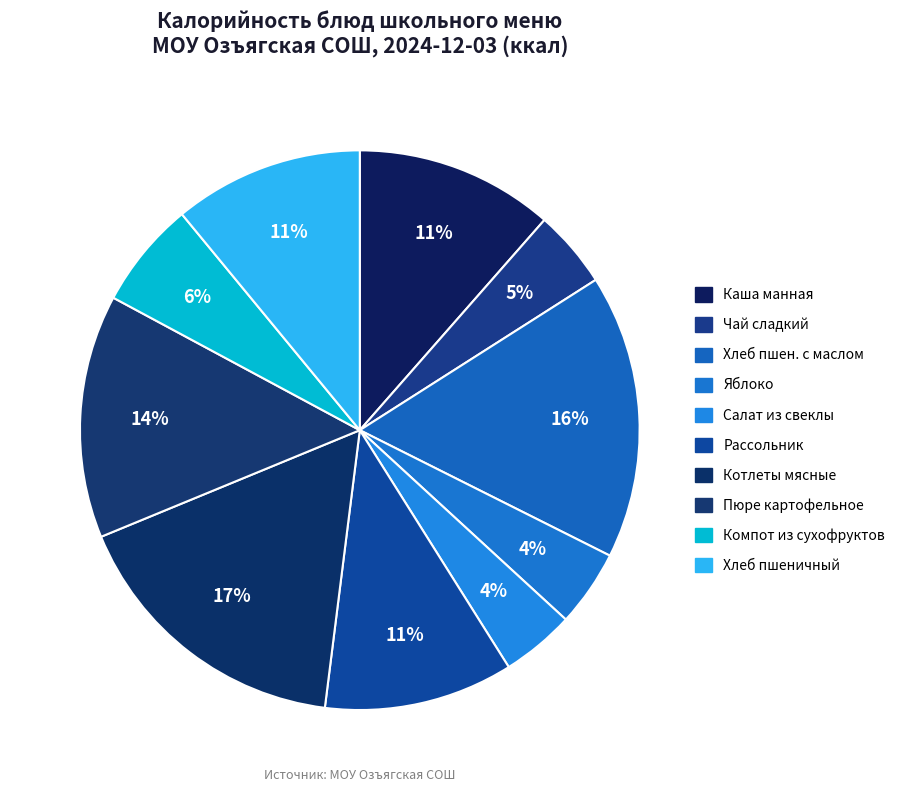

How many segments does this pie chart have?

10